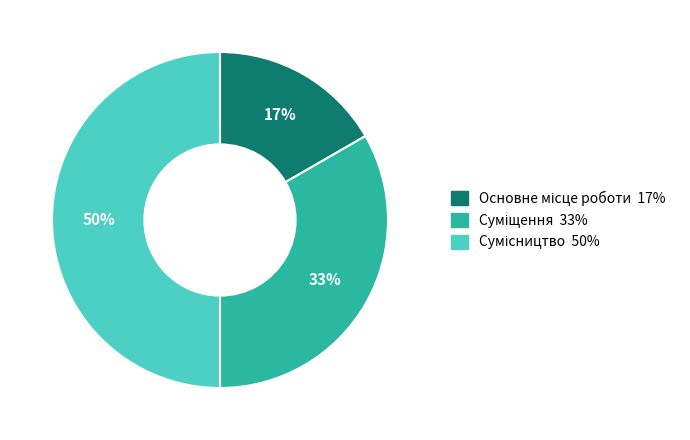

To the nearest percent, what is the average slice percentage?

33%